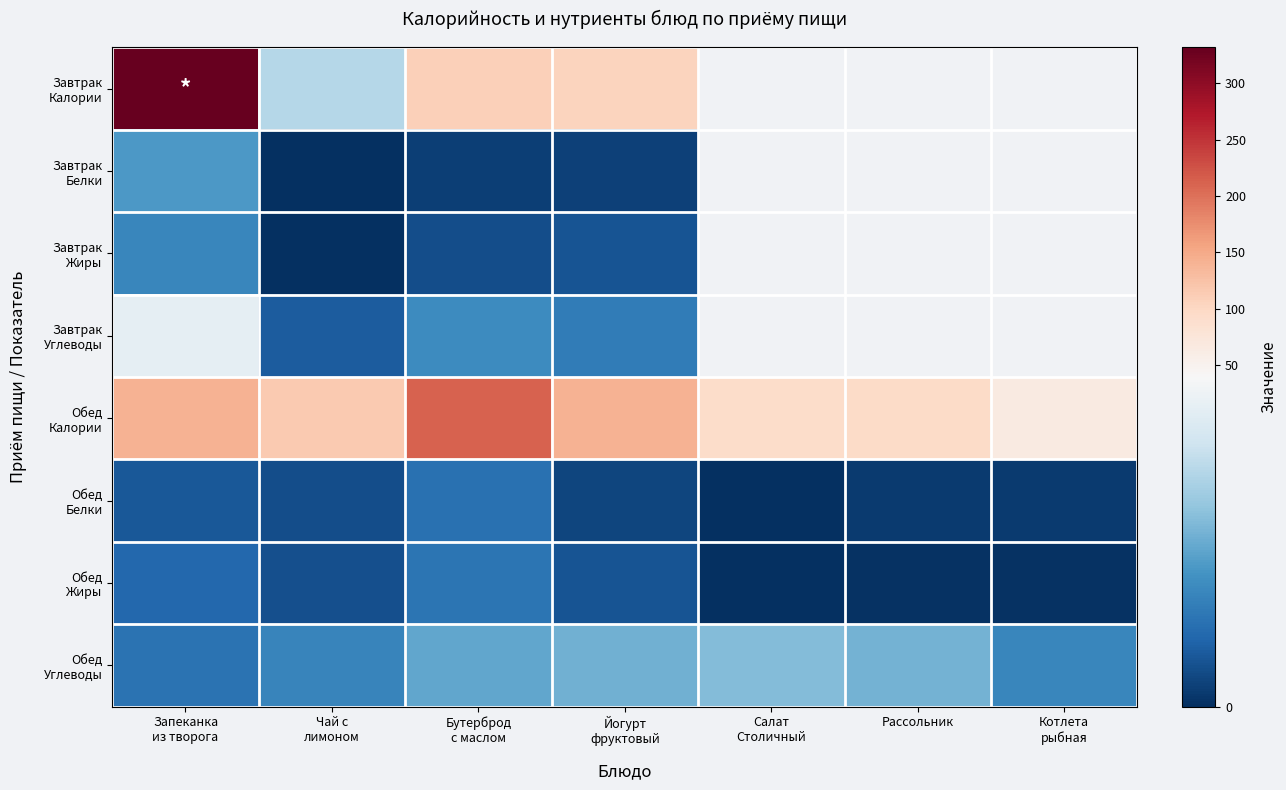

Is the value of Обед Углеводы at Йогурт фруктовый greater than the value of Завтрак Углеводы at Бутерброд с маслом?

Yes